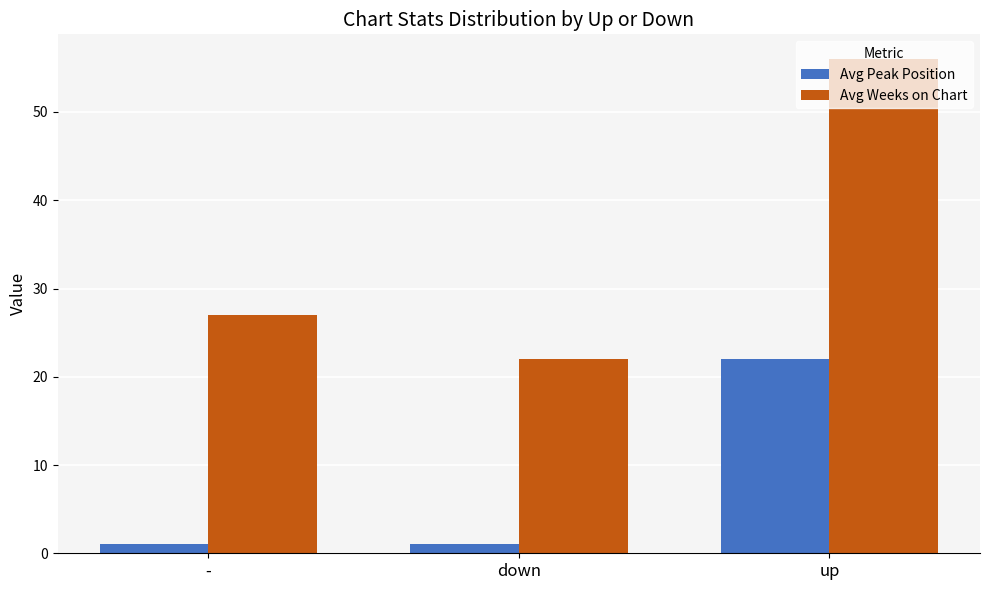

What is the sum of the Avg Weeks on Chart values at up and -?

83